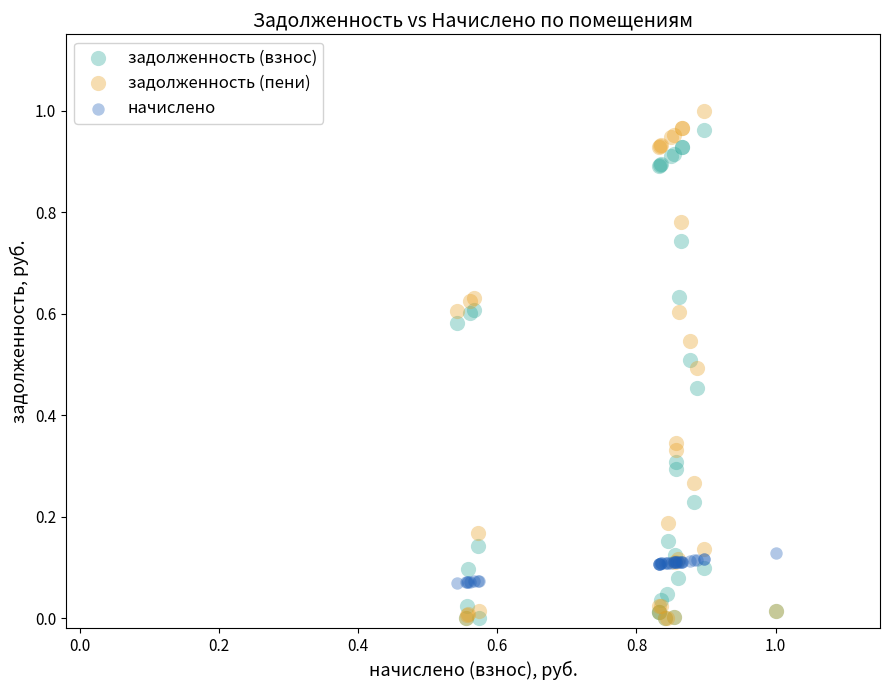

Which series reaches the maximum Y coordinate?

задолженность (пени)